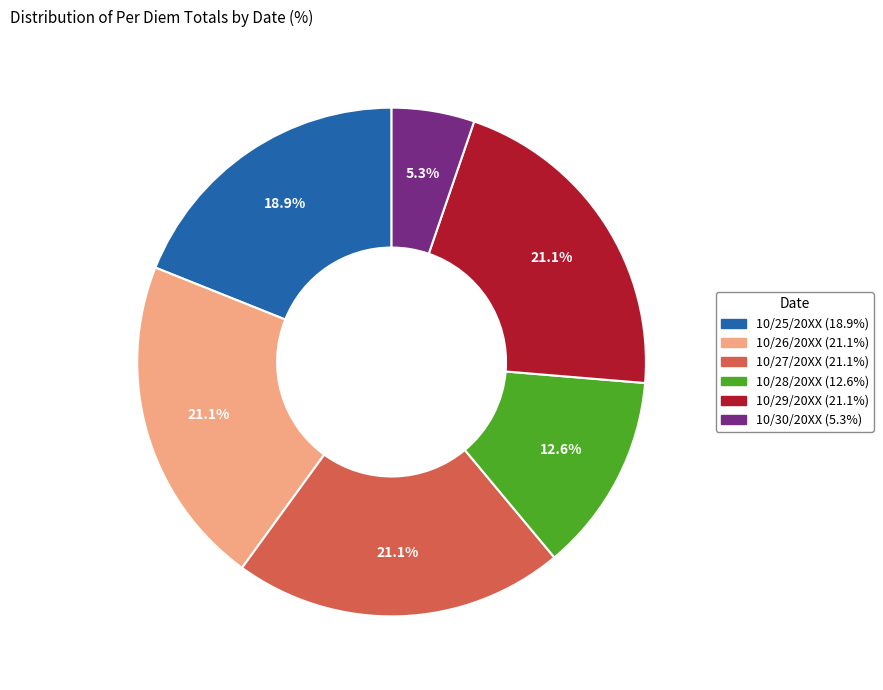

Between 10/30/20XX and 10/26/20XX, which is larger?

10/26/20XX